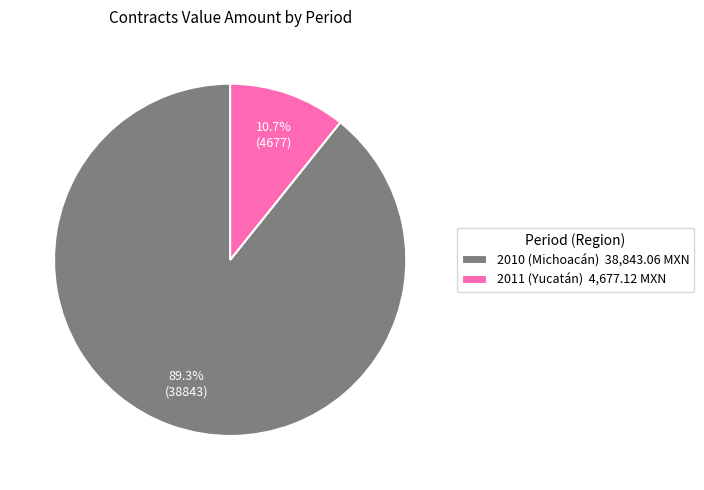

Rank the categories by value from highest to lowest.

2010 (Michoacán), 2011 (Yucatán)